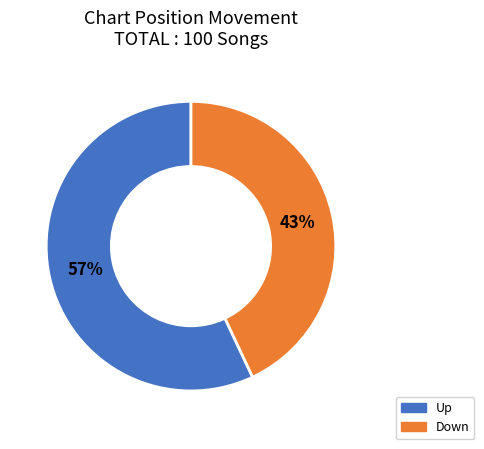

To the nearest percent, what is the average slice percentage?

50%